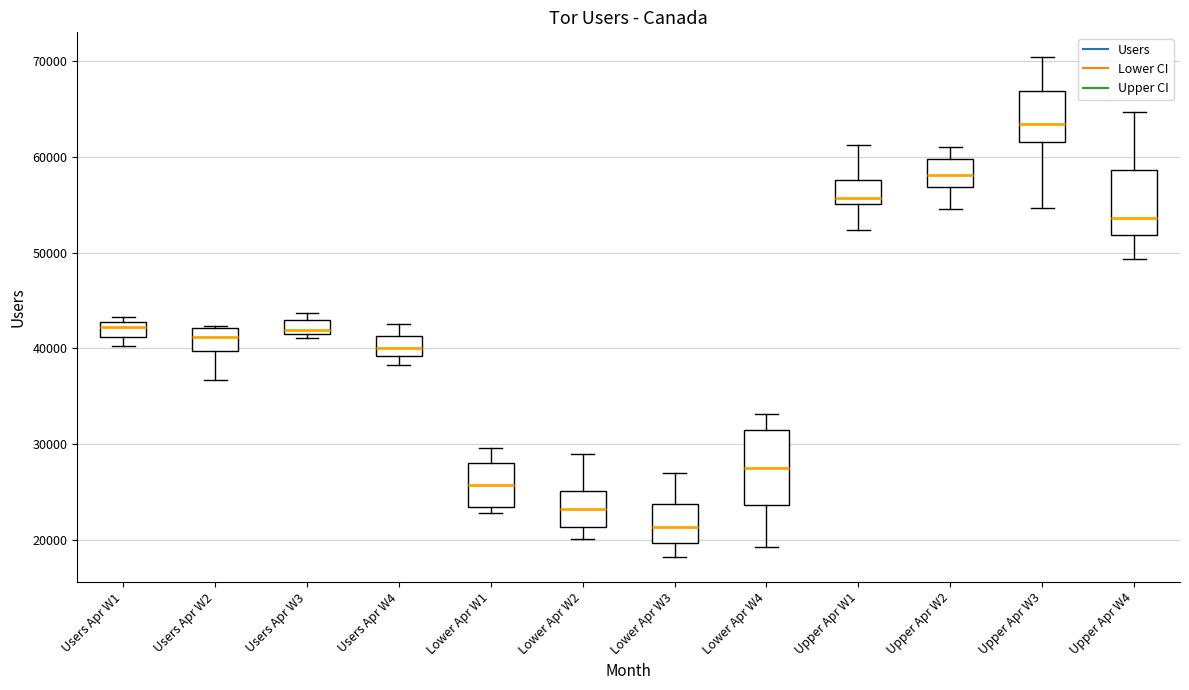

Where is the lower edge of the box for Lower Apr W3 on the y-axis? The values are not printed on the chart, so give them approximately, as read against the axis.

20000